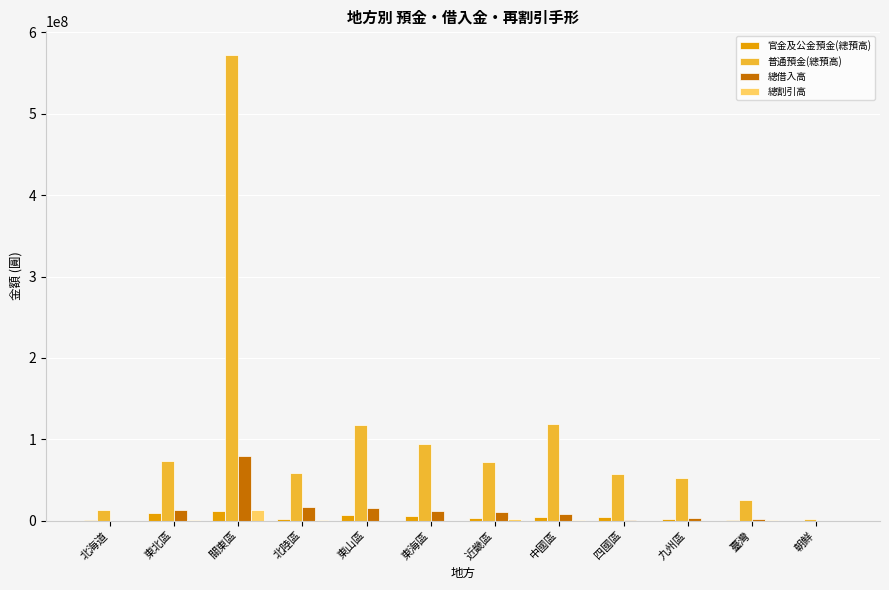

Count the number of data series in this chart.

4